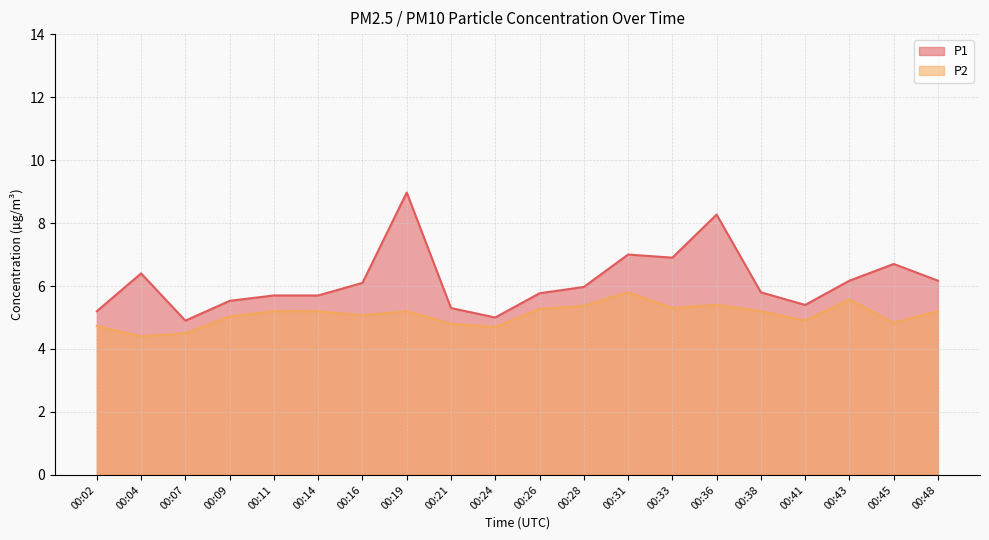

The value of P1 at 00:14 is 1.6. True or false?

False